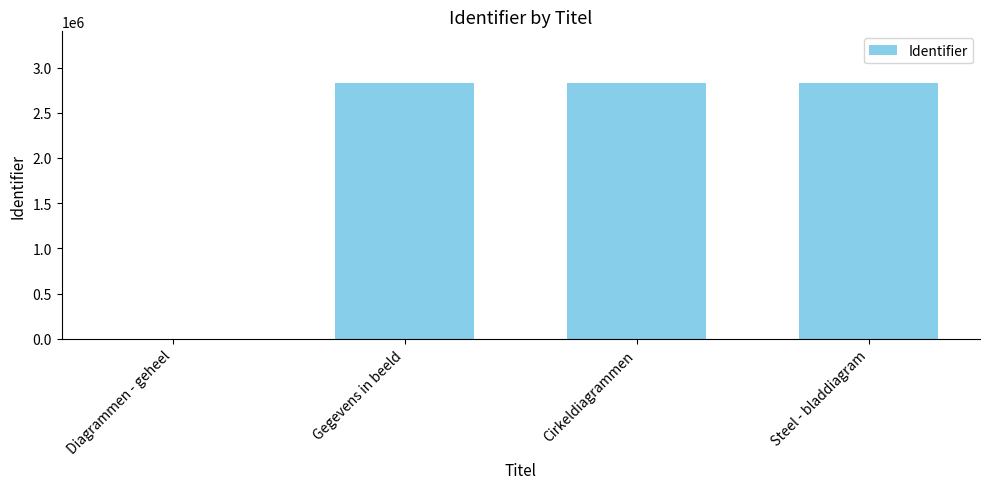

Approximately how many times larger is the value at Steel - bladdiagram compared to Gegevens in beeld?

1.0